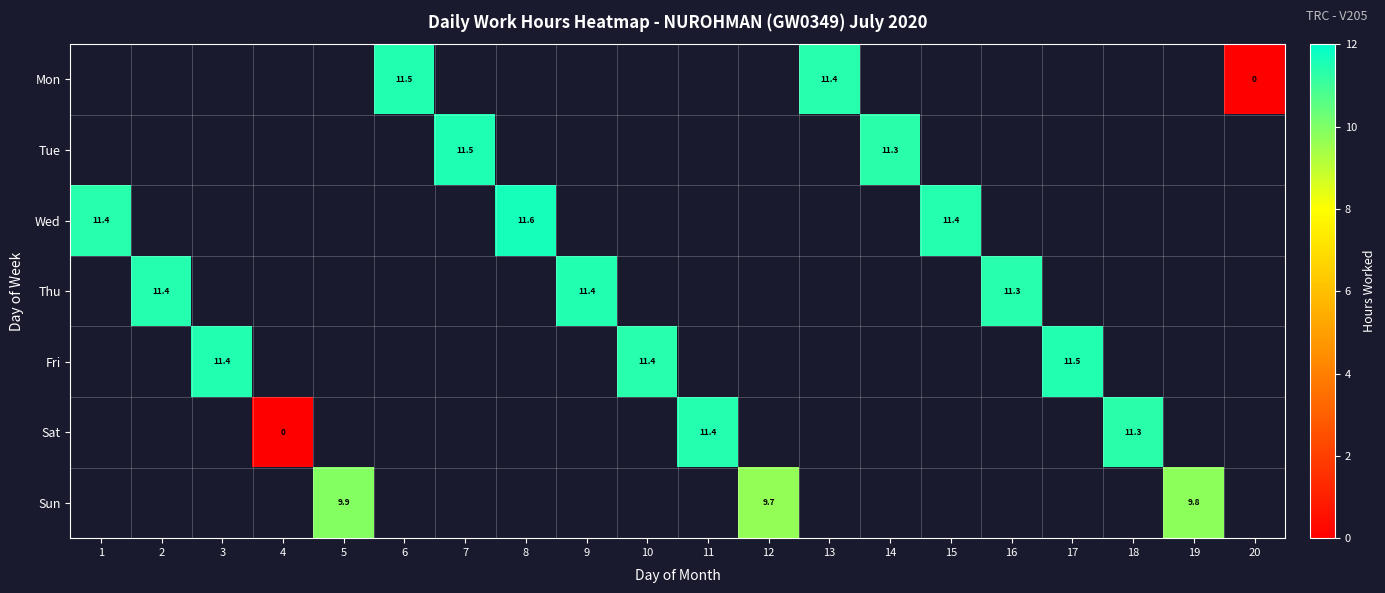

How many values in the Sat series are below 11?

1